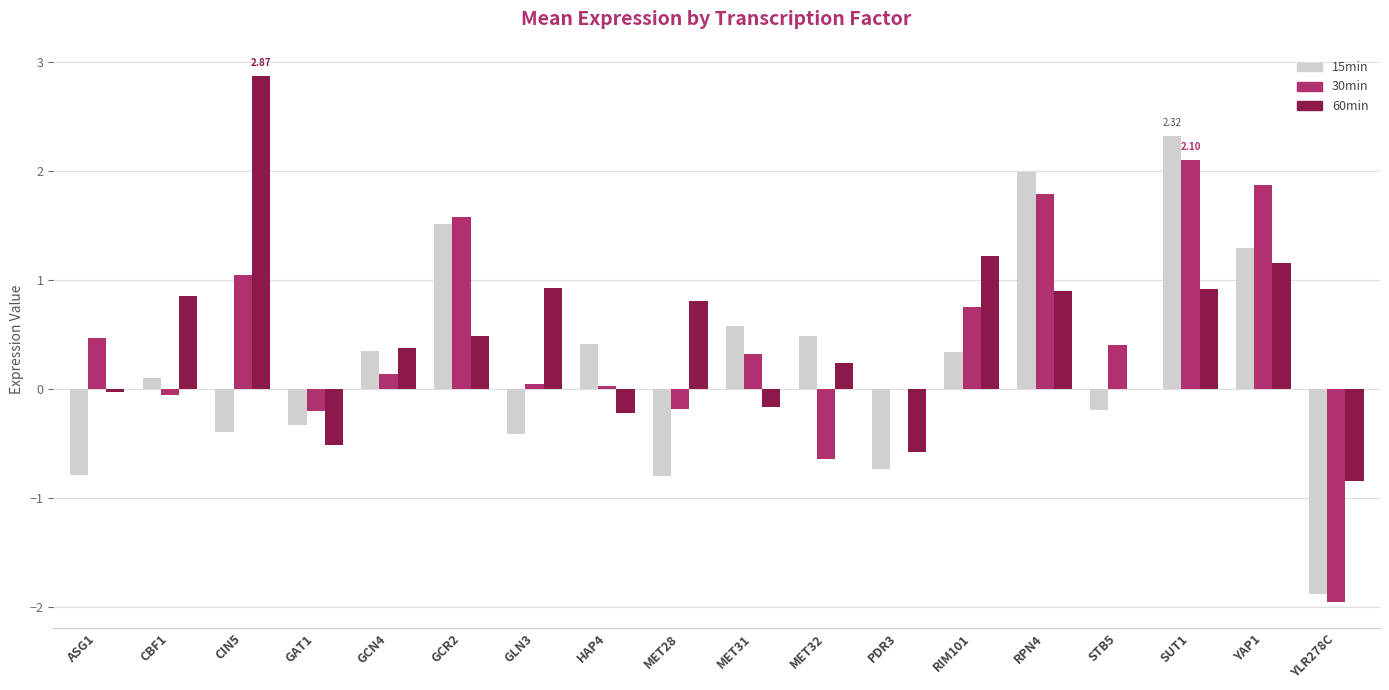

What is the sum of all 15min values?

3.8